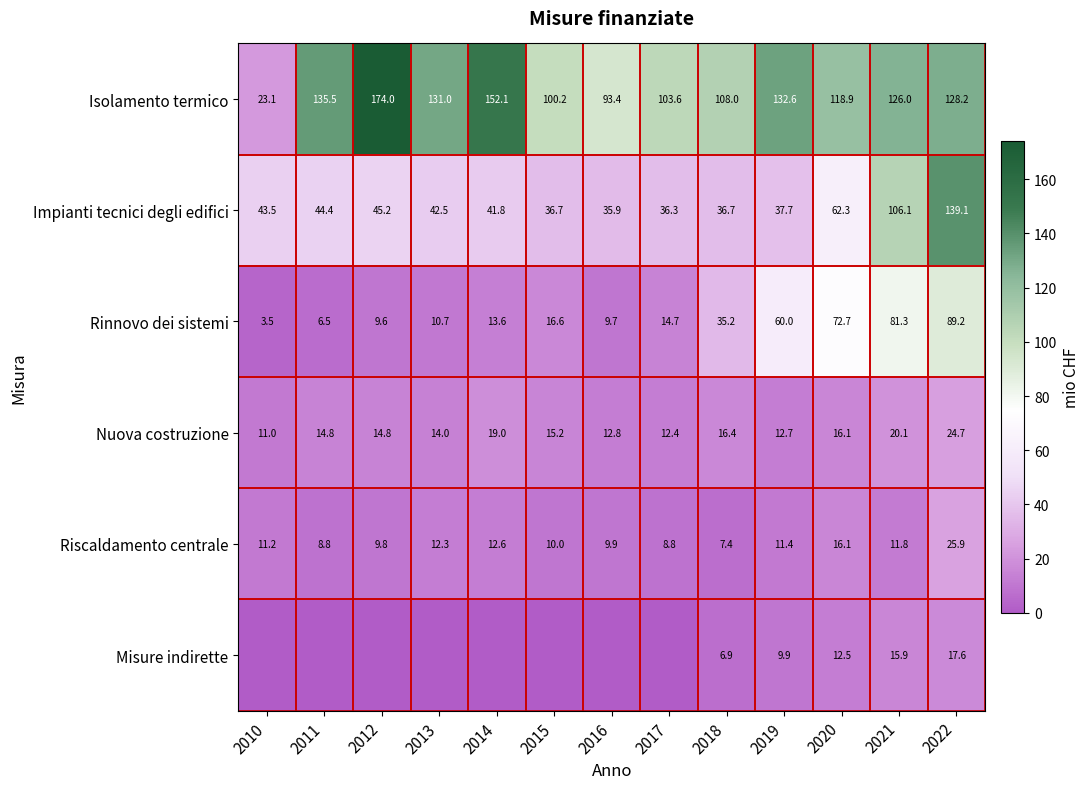

Count the number of categories in the chart.

13